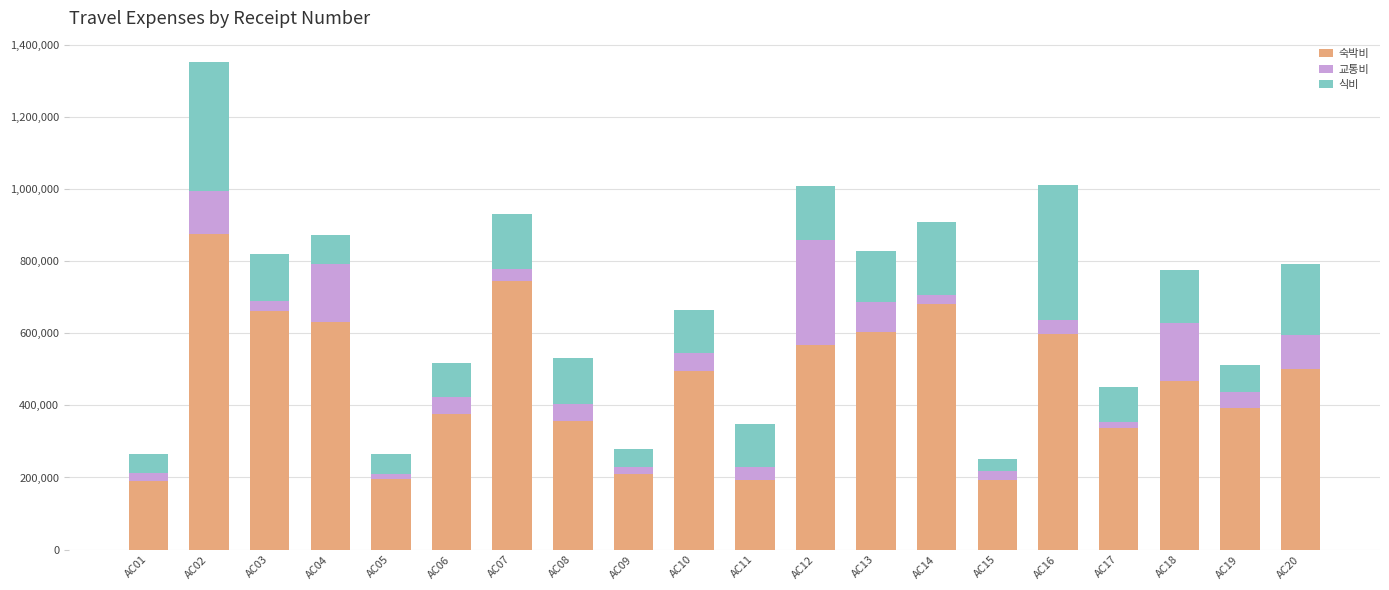

At which category is the sum across all series the highest?

AC02